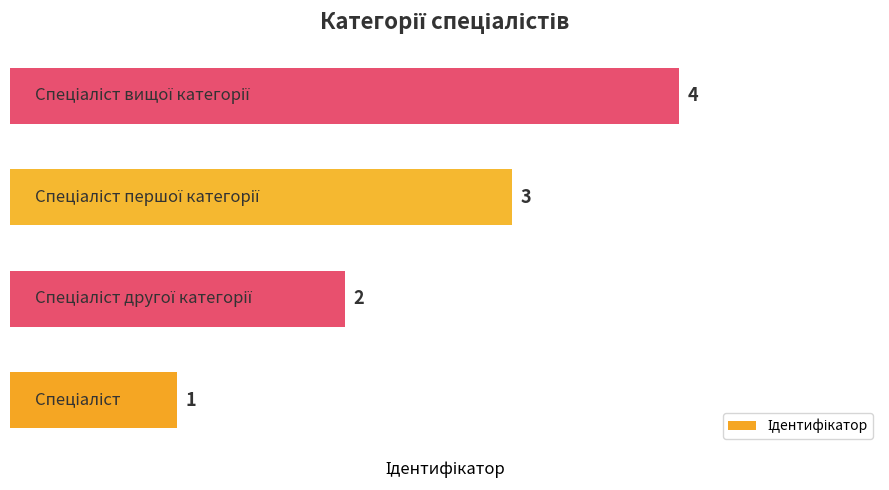

What is the difference between the maximum and minimum values?

3